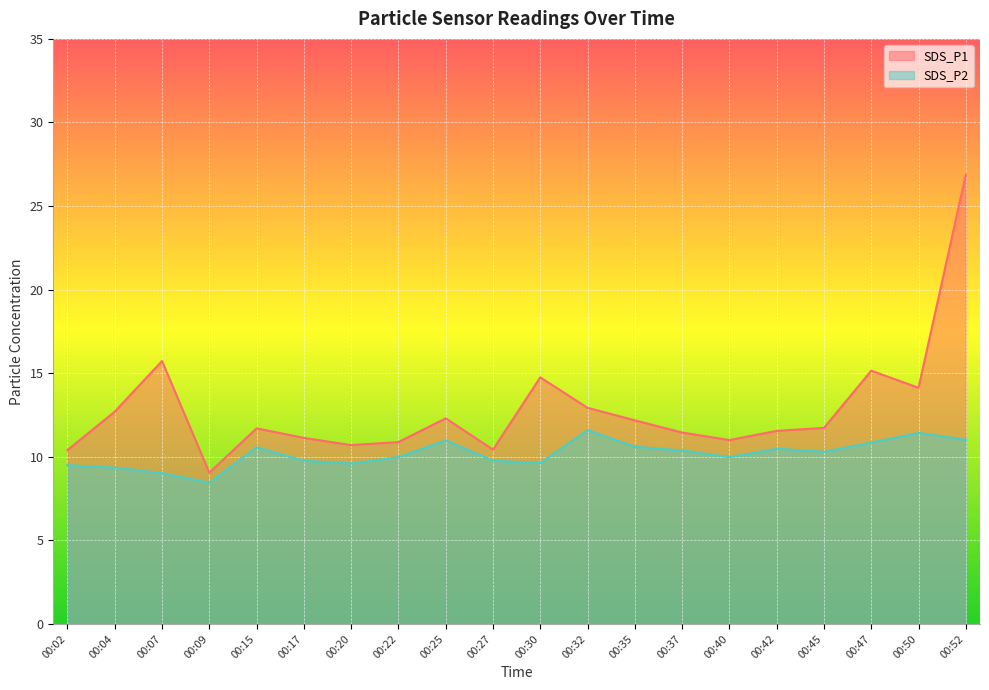

At which label does SDS_P1 reach its peak?

00:52